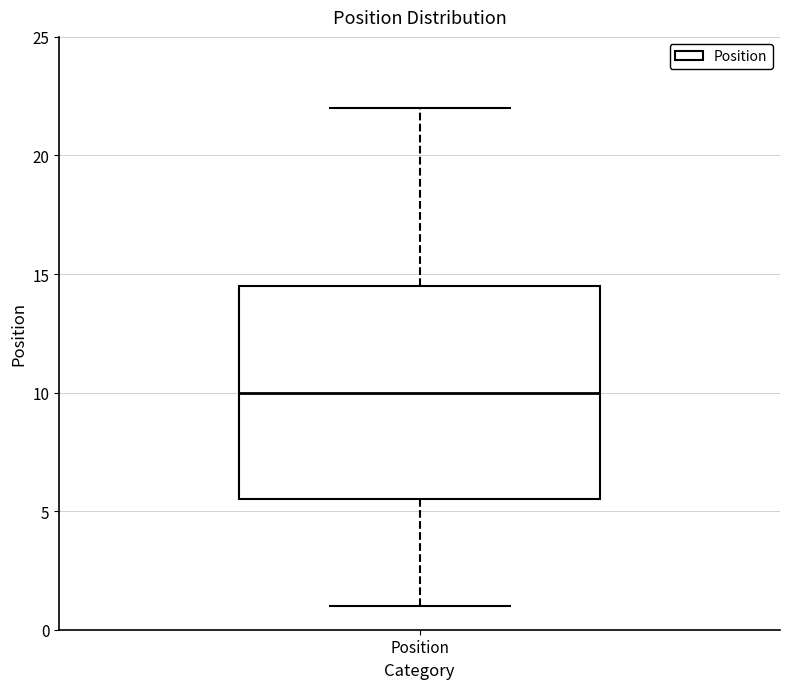

Transcribe this box plot: give where the median line is, the range the box spans, and where the two whiskers end, as read against the y-axis. The values are not printed on the chart, so give them approximately, as read against the axis.

median 10.0, box 5.5 to 14.5, whiskers 1.0 to 22.0